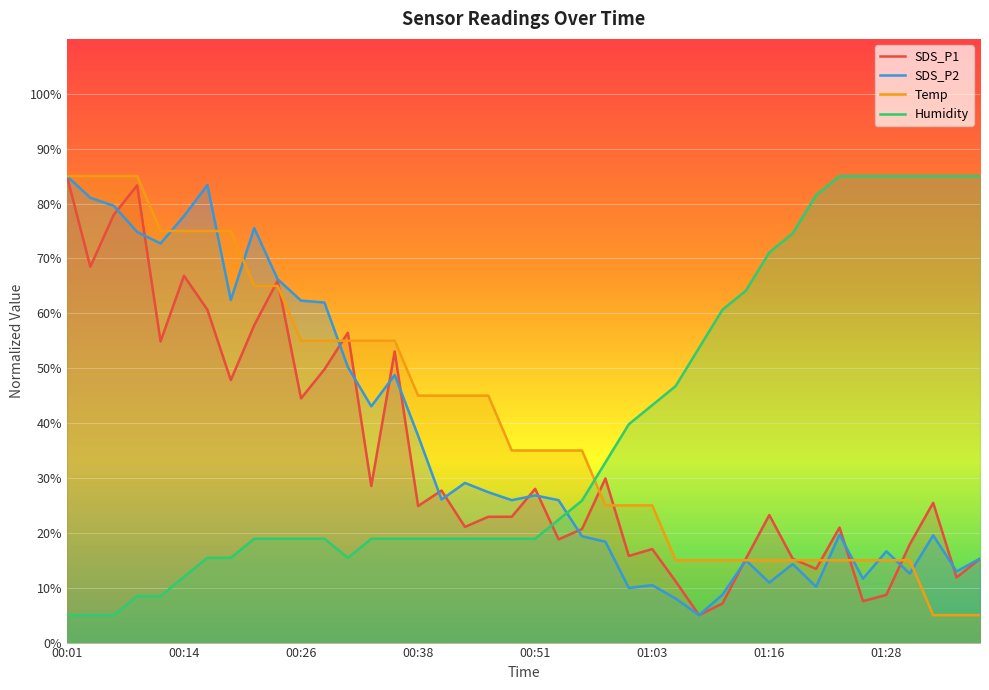

What is the difference between the maximum and minimum values in the SDS_P1 series?

80.0